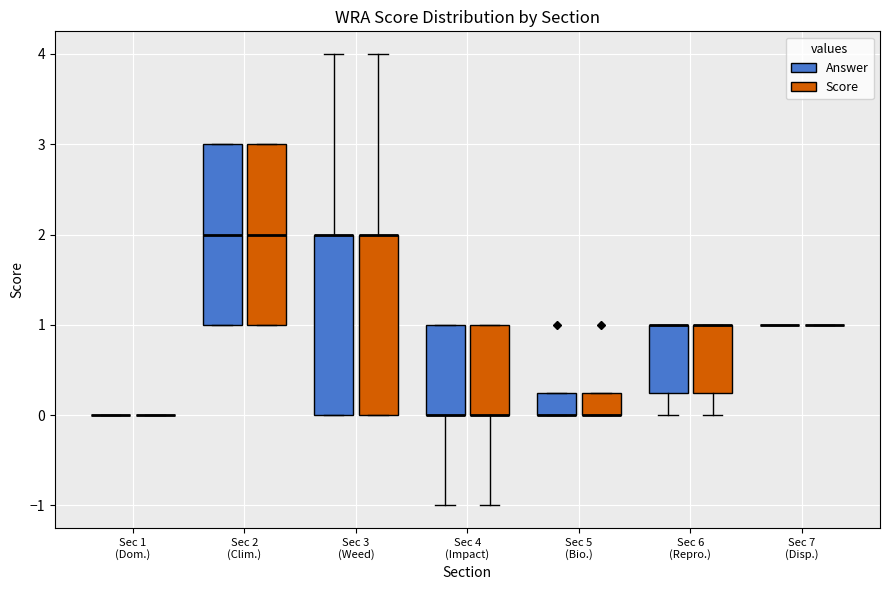

Reading left to right, read every box against the y-axis: the position of its median line, the range the box covers, and the ends of its whiskers. The values are not printed on the chart, so give them approximately, as read against the axis.

Sec 1 (Dom.) (Answer): box collapsed to a line at 0.0, whiskers 0.0 to 0.0
Sec 1 (Dom.) (Score): box collapsed to a line at 0.0, whiskers 0.0 to 0.0
Sec 2 (Clim.) (Answer): median 2.0, box 1.0 to 3.0, whiskers 1.0 to 3.0
Sec 2 (Clim.) (Score): median 2.0, box 1.0 to 3.0, whiskers 1.0 to 3.0
Sec 3 (Weed) (Answer): median 2.0 (drawn on the box's upper edge), box 0.0 to 2.0, whiskers 0.0 to 4.0
Sec 3 (Weed) (Score): median 2.0 (drawn on the box's upper edge), box 0.0 to 2.0, whiskers 0.0 to 4.0
Sec 4 (Impact) (Answer): median 0.0 (drawn on the box's lower edge), box 0.0 to 1.0, whiskers -1.0 to 1.0
Sec 4 (Impact) (Score): median 0.0 (drawn on the box's lower edge), box 0.0 to 1.0, whiskers -1.0 to 1.0
Sec 5 (Bio.) (Answer): median 0.0 (drawn on the box's lower edge), box 0.0 to 0.3, whiskers 0.0 to 0.3
Sec 5 (Bio.) (Score): median 0.0 (drawn on the box's lower edge), box 0.0 to 0.3, whiskers 0.0 to 0.3
Sec 6 (Repro.) (Answer): median 1.0 (drawn on the box's upper edge), box 0.3 to 1.0, whiskers 0.0 to 1.0
Sec 6 (Repro.) (Score): median 1.0 (drawn on the box's upper edge), box 0.3 to 1.0, whiskers 0.0 to 1.0
Sec 7 (Disp.) (Answer): box collapsed to a line at 1.0, whiskers 1.0 to 1.0
Sec 7 (Disp.) (Score): box collapsed to a line at 1.0, whiskers 1.0 to 1.0